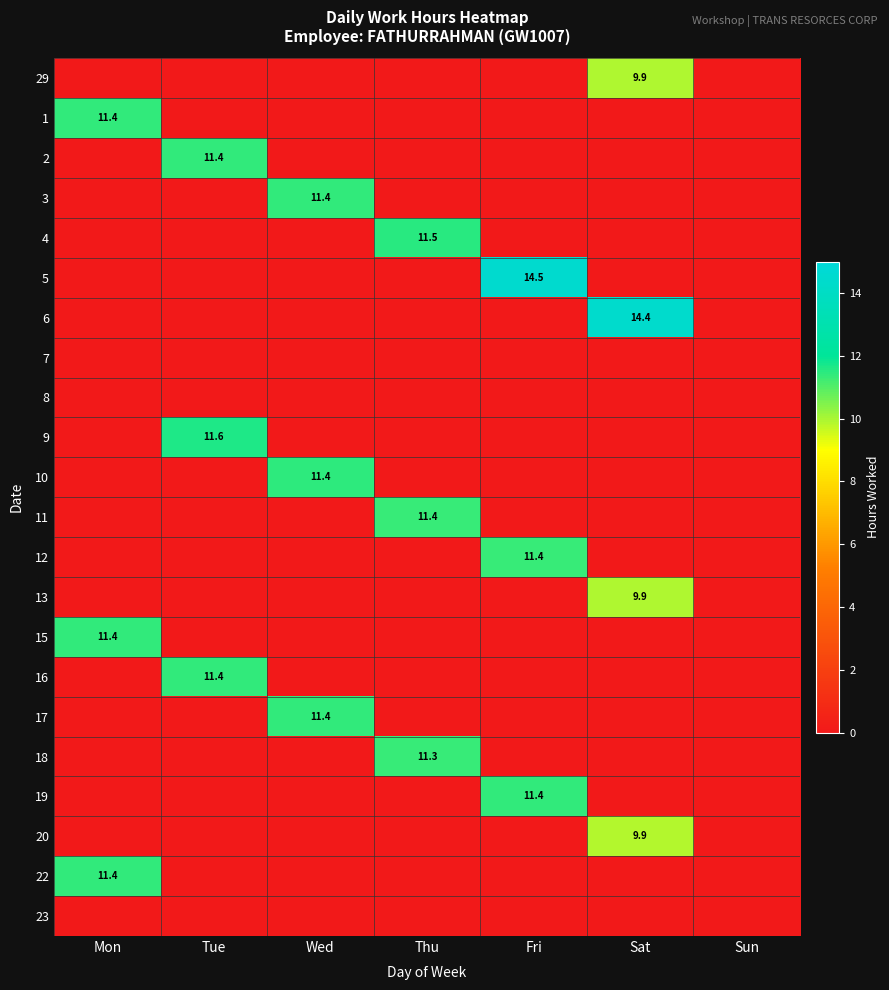

Which series has the largest range (max minus min)?

5